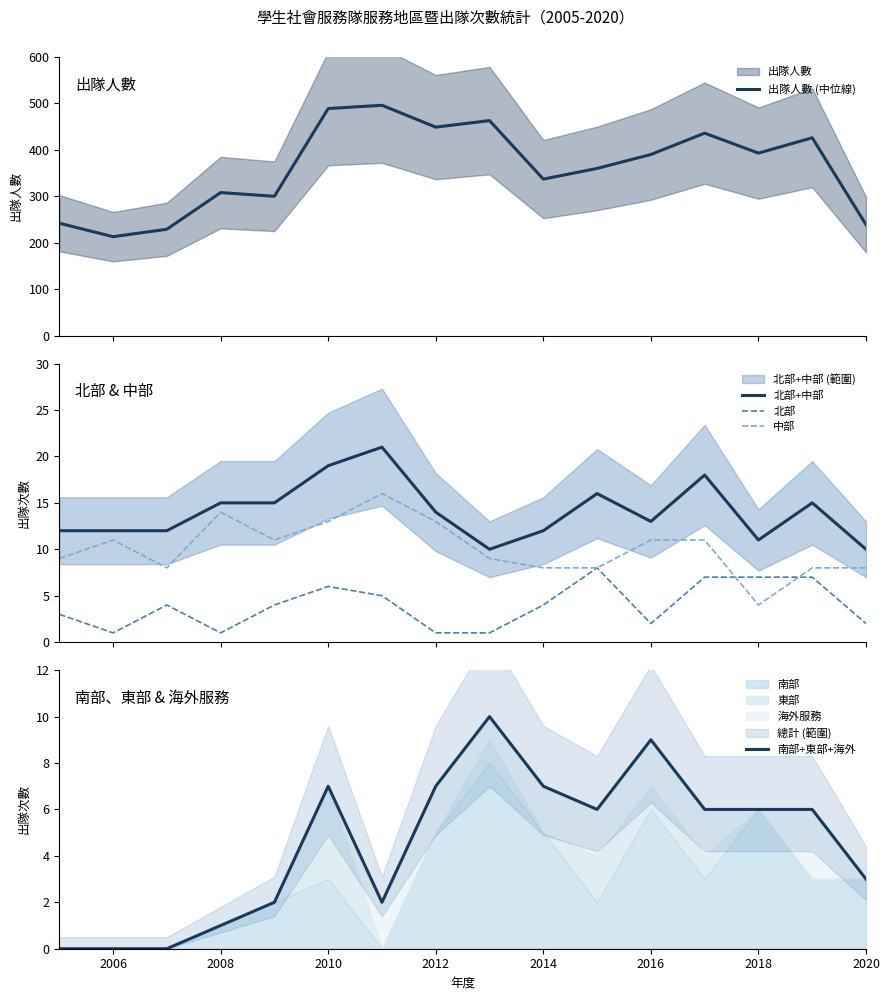

True or false: 北部 and 北部+中部 cross at least once.

False